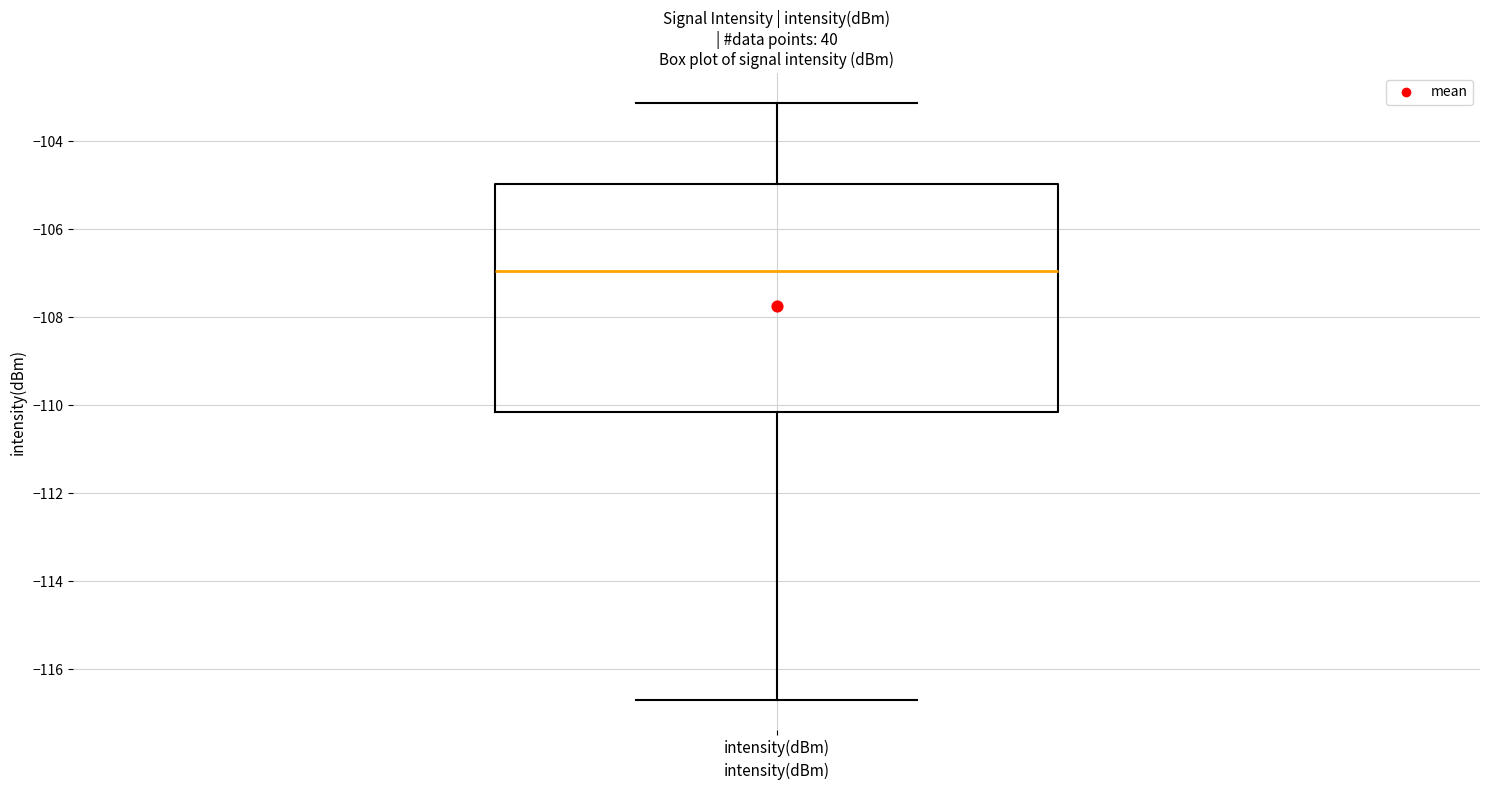

Where does the upper whisker of the box for intensity(dBm) end on the y-axis? The values are not printed on the chart, so give them approximately, as read against the axis.

-103.2